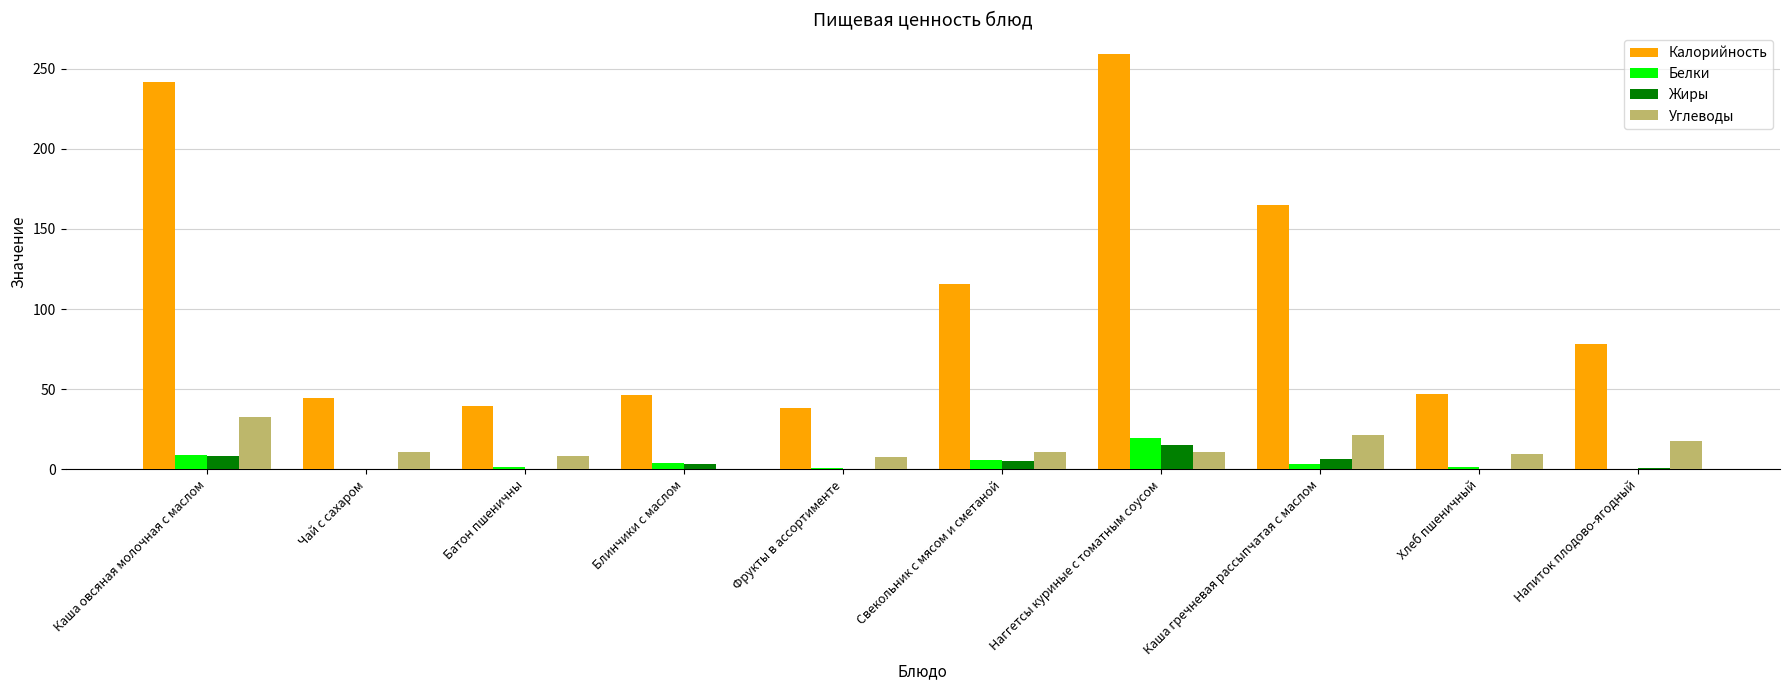

At which label does Жиры reach its peak?

Наггетсы куриные с томатным соусом